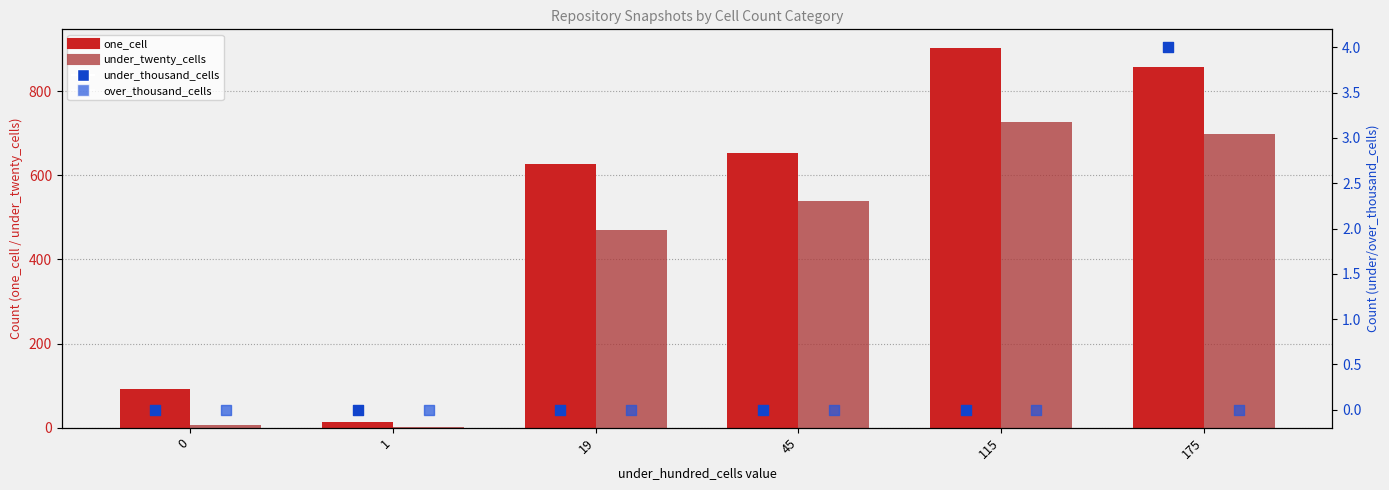

What is the total value across all series at 175?

1559